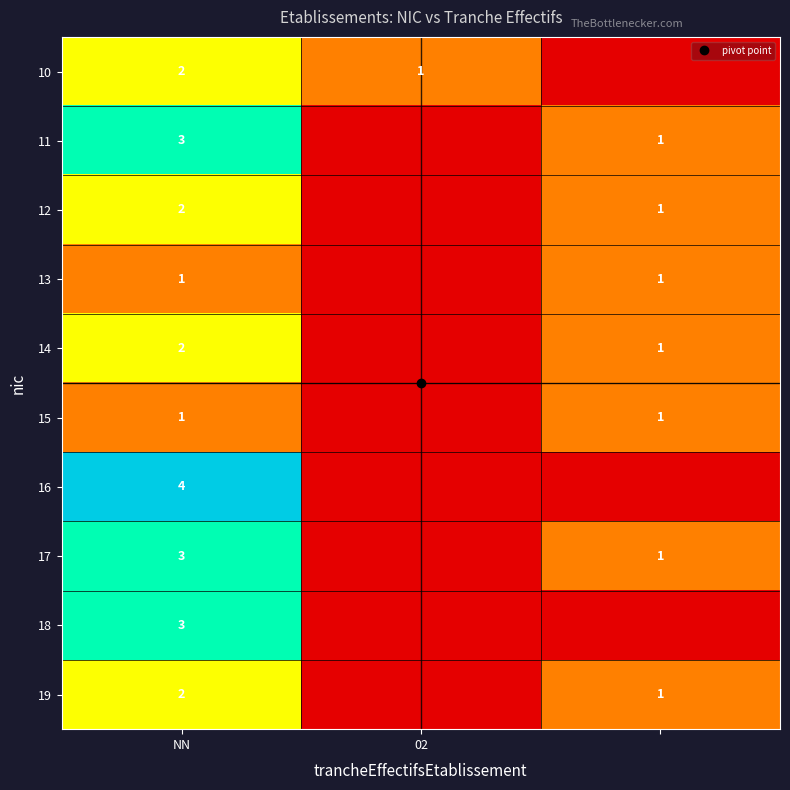

Is it true that 16 equals 0 at 02?

True